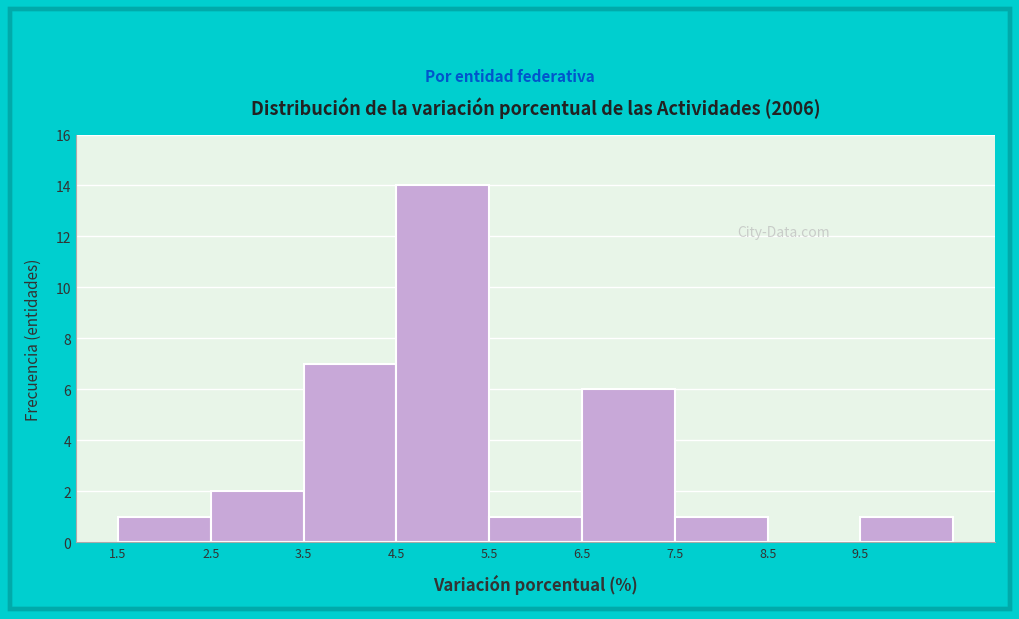

Over which range of the x-axis is the bar tallest?

4.5 to 5.5